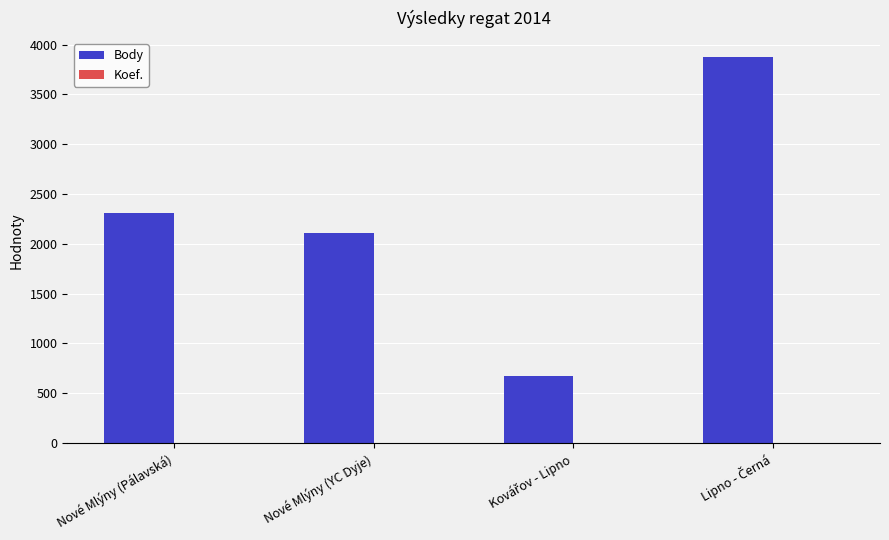

What is the greatest value displayed?

3870